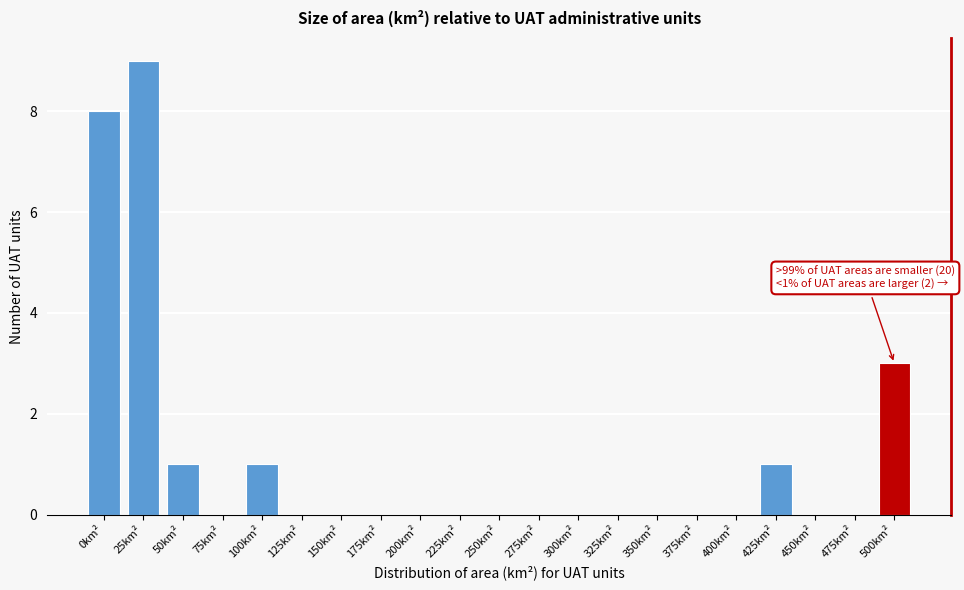

Reading left to right, what are all the values shown in this chart?

0km²=8	25km²=9	50km²=1	75km²=0	100km²=1	125km²=0	150km²=0	175km²=0	200km²=0	225km²=0	250km²=0	275km²=0	300km²=0	325km²=0	350km²=0	375km²=0	400km²=0	425km²=1	450km²=0	475km²=0	500km²=3